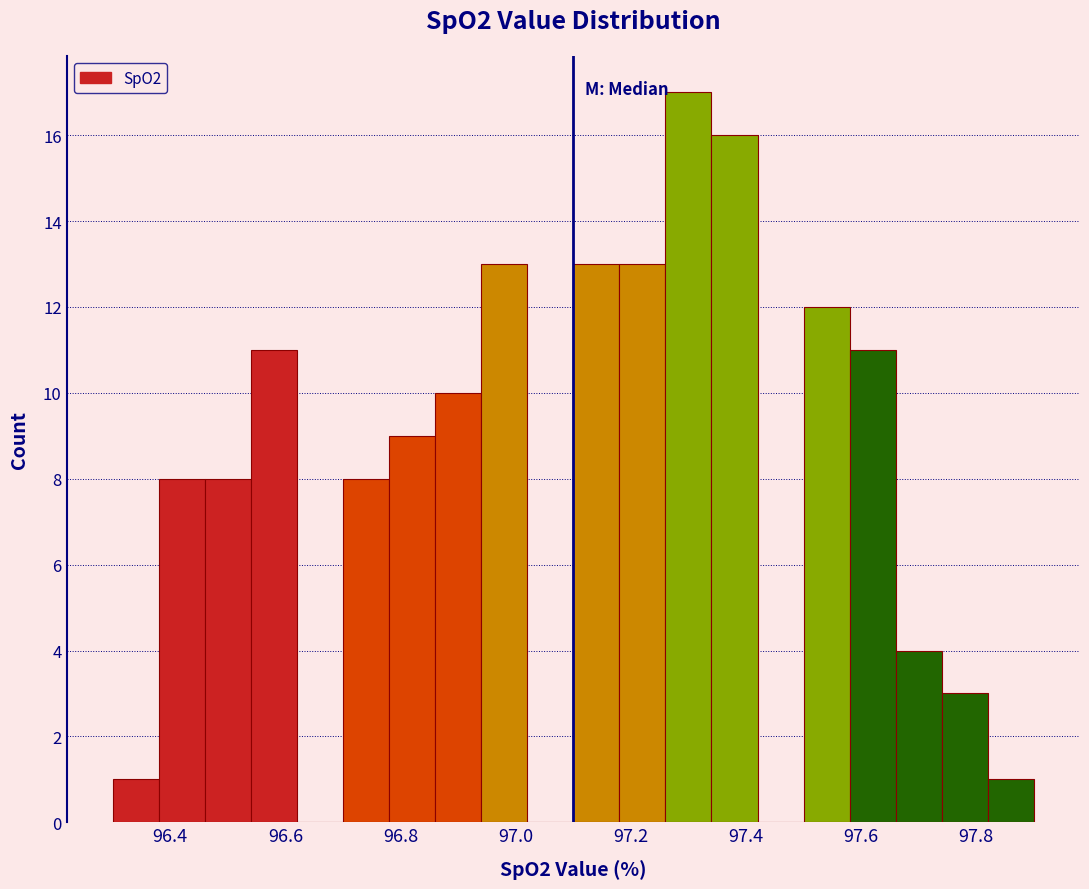

Which range on the x-axis has the tallest bar?

97.26 to 97.34